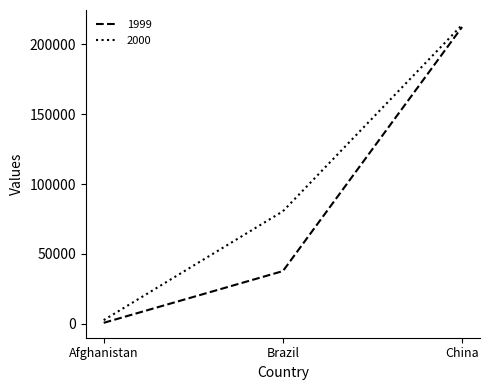

Which series changed the most between Afghanistan and Brazil?

2000